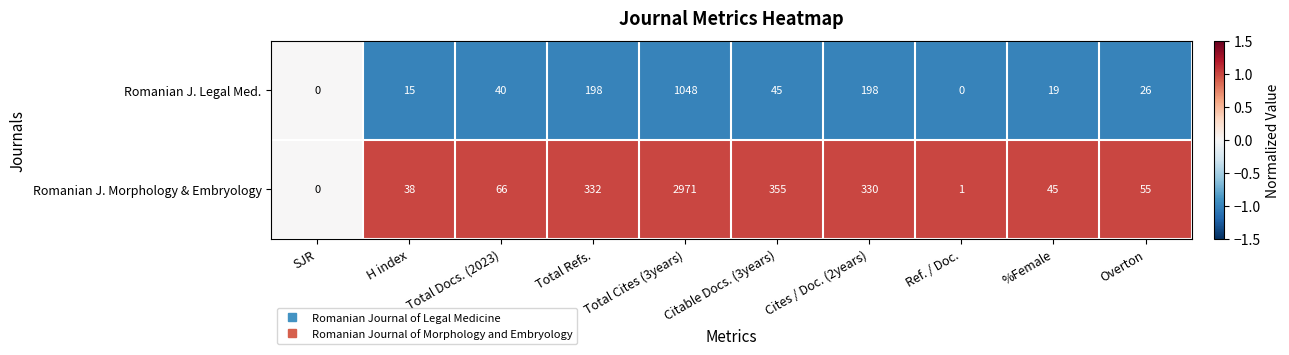

List the series in order of their peak value, lowest first.

Romanian J. Legal Med., Romanian J. Morphology & Embryology